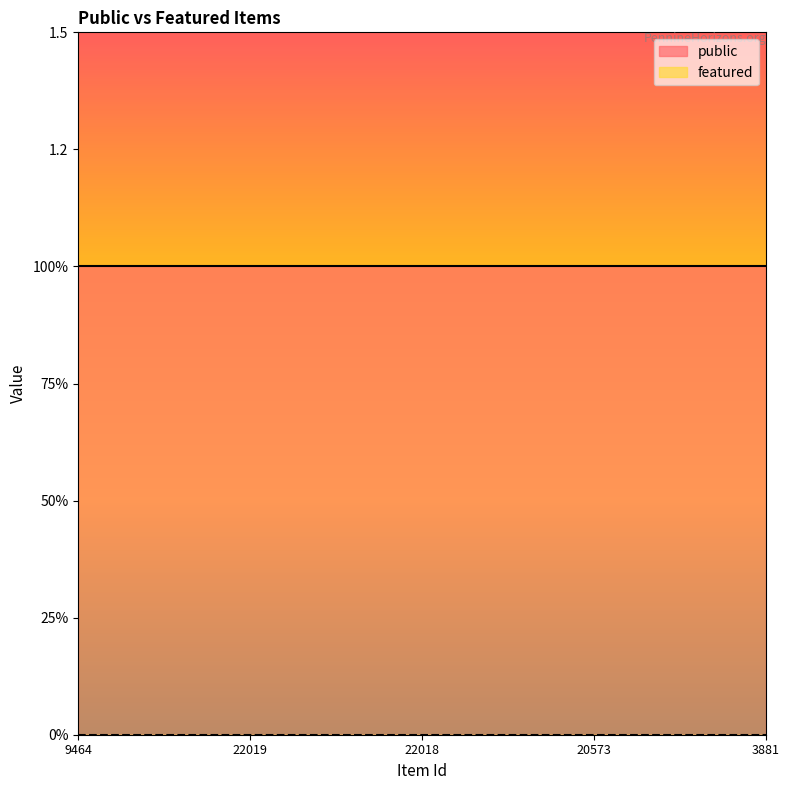

Does the chart have visible grid lines?

No